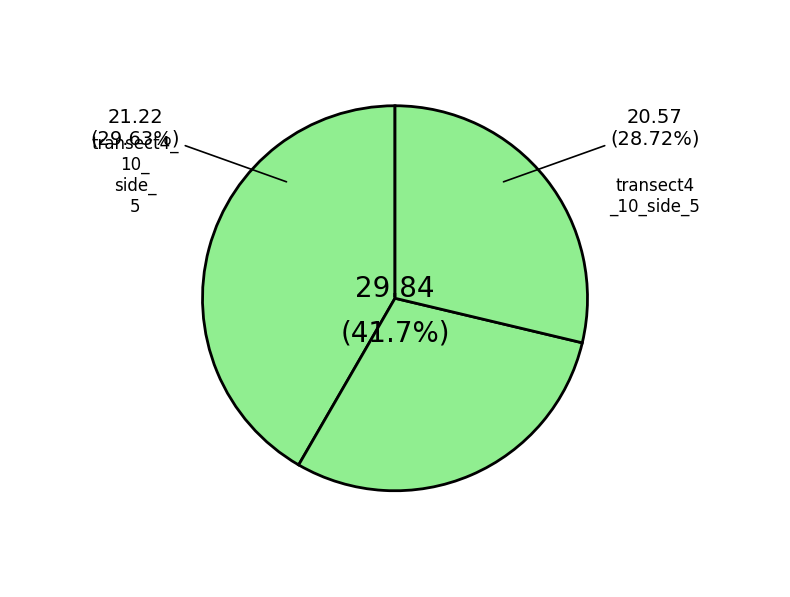

Which slice is the largest?

transect4_10_side_5